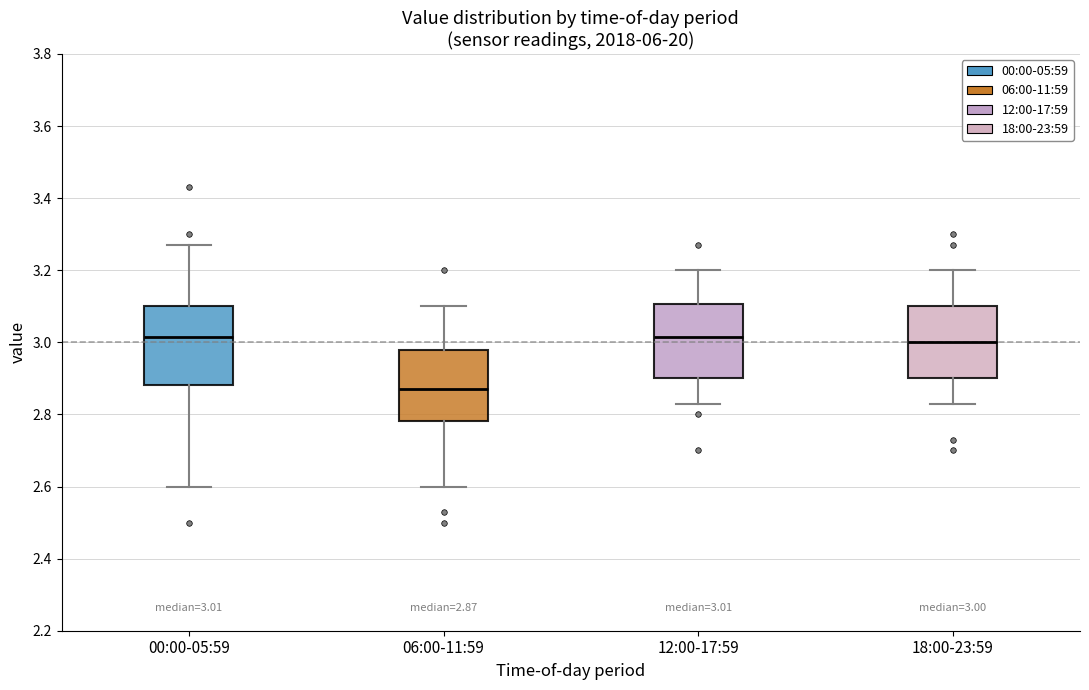

Which box's median line is the lowest?

06:00-11:59